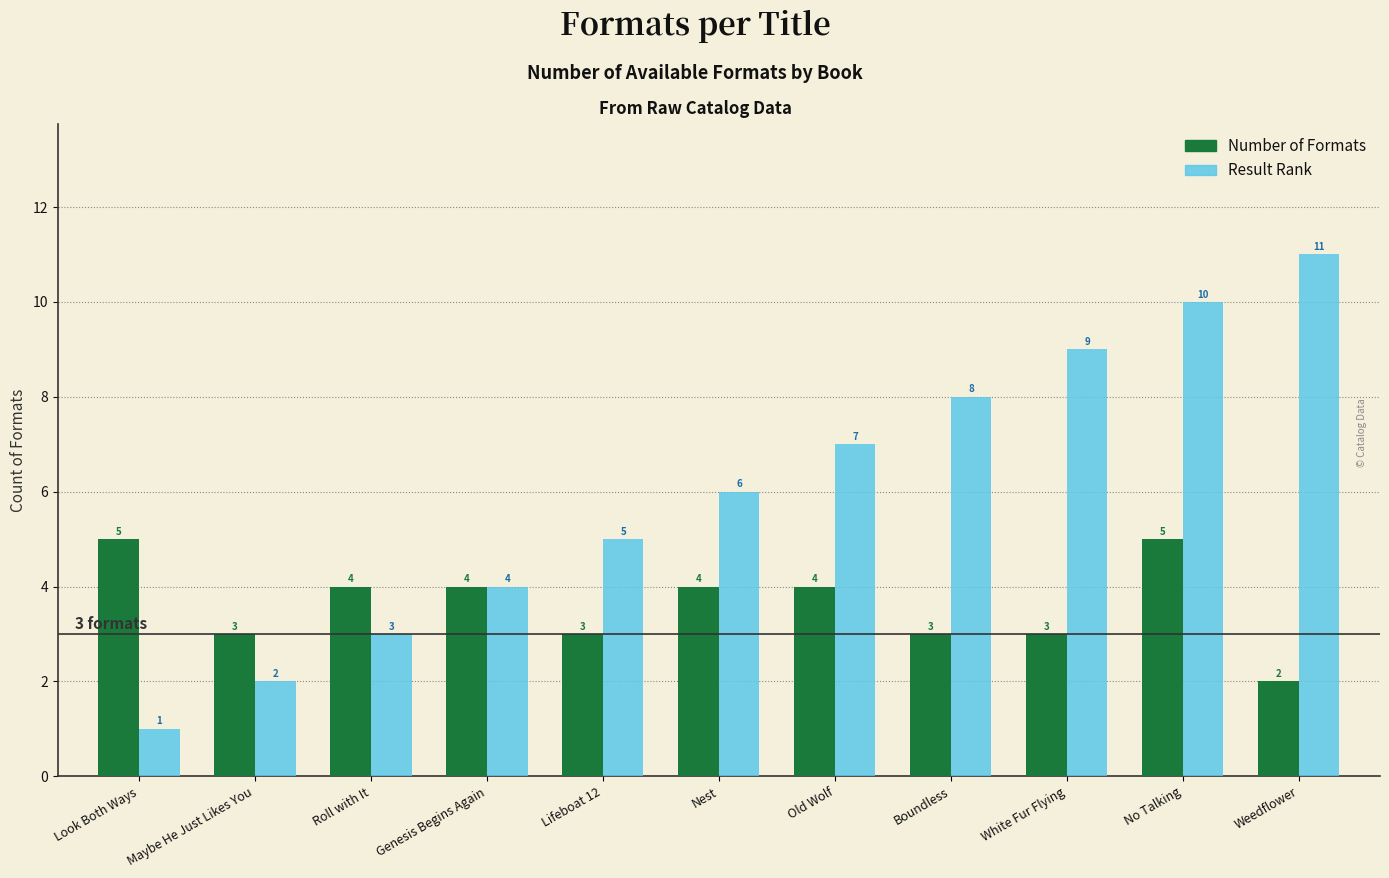

Rank the categories by Result Rank value from lowest to highest.

Look Both Ways, Maybe He Just Likes You, Roll with It, Genesis Begins Again, Lifeboat 12, Nest, Old Wolf, Boundless, White Fur Flying, No Talking, Weedflower